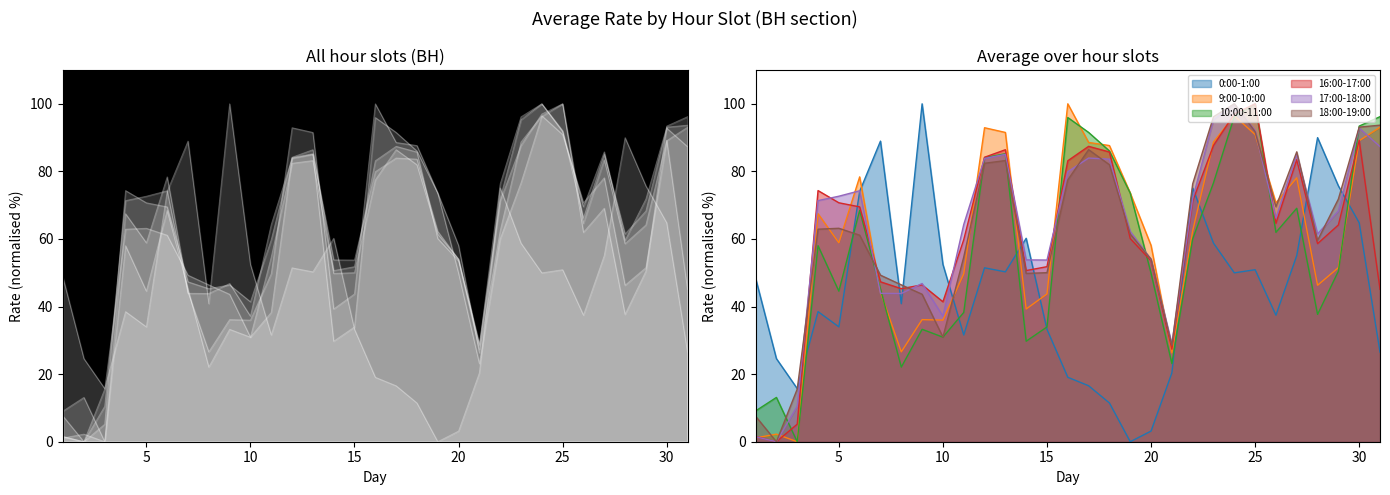

Does the chart display data point markers on the line(s)?

No